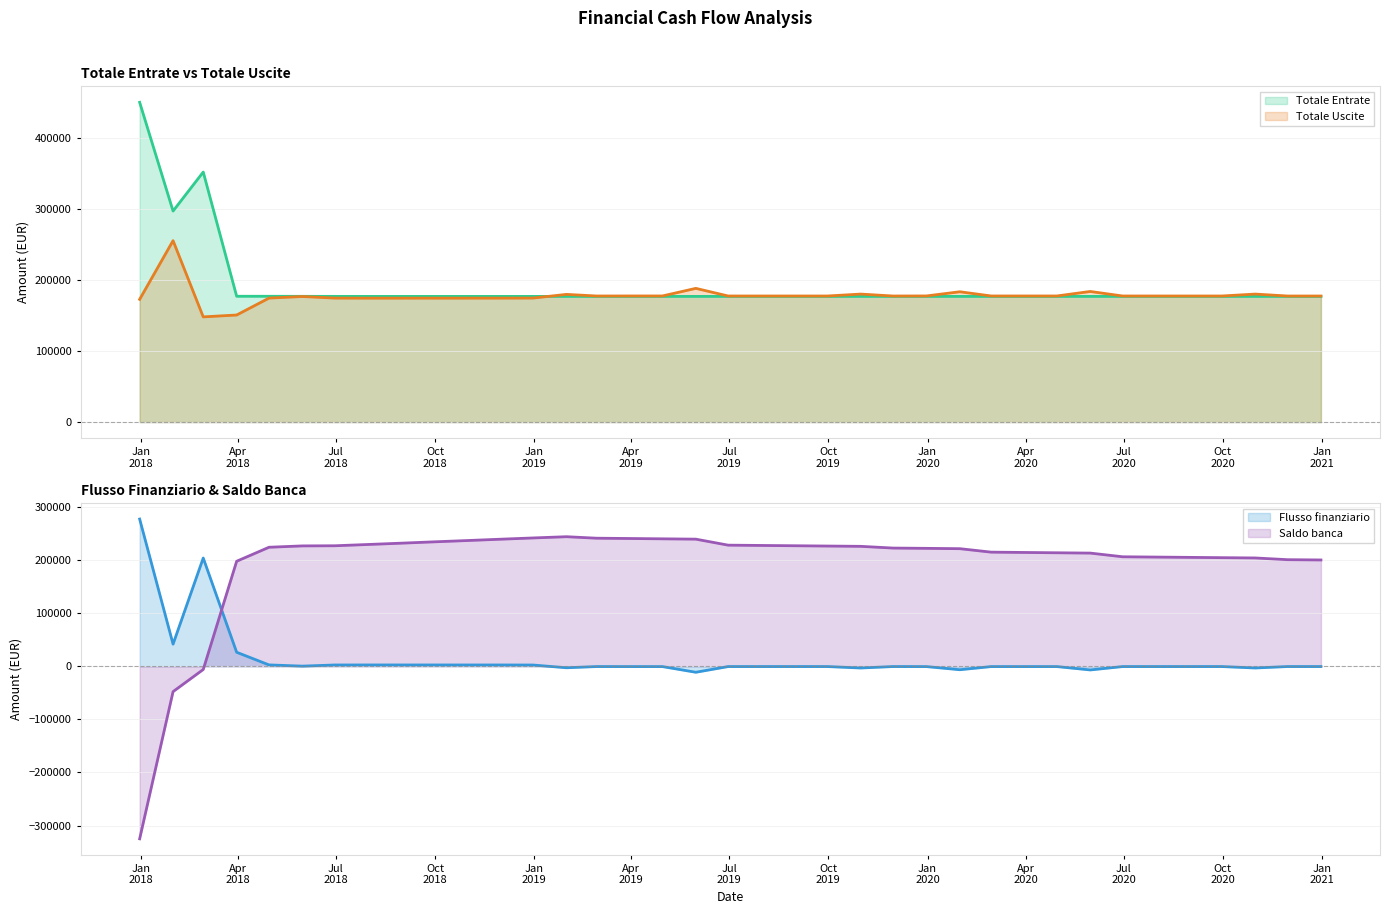

How many values in the Flusso finanziario (line) series are below -554?

21